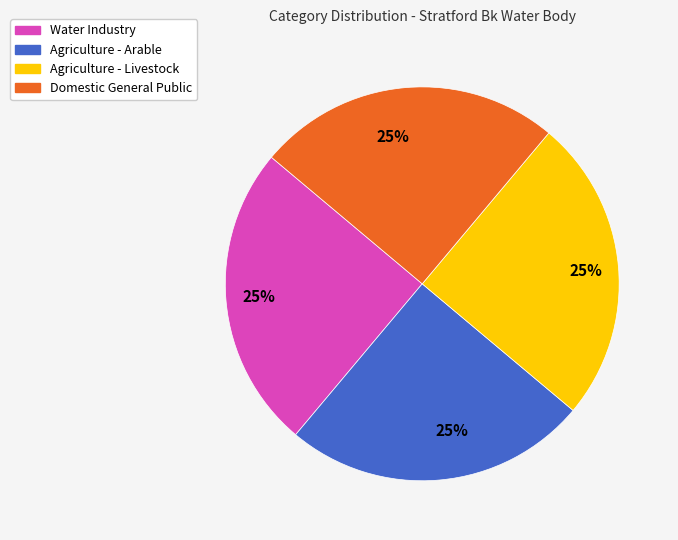

What is the ratio of the value at Agriculture - Arable to the value at Water Industry?

1.0